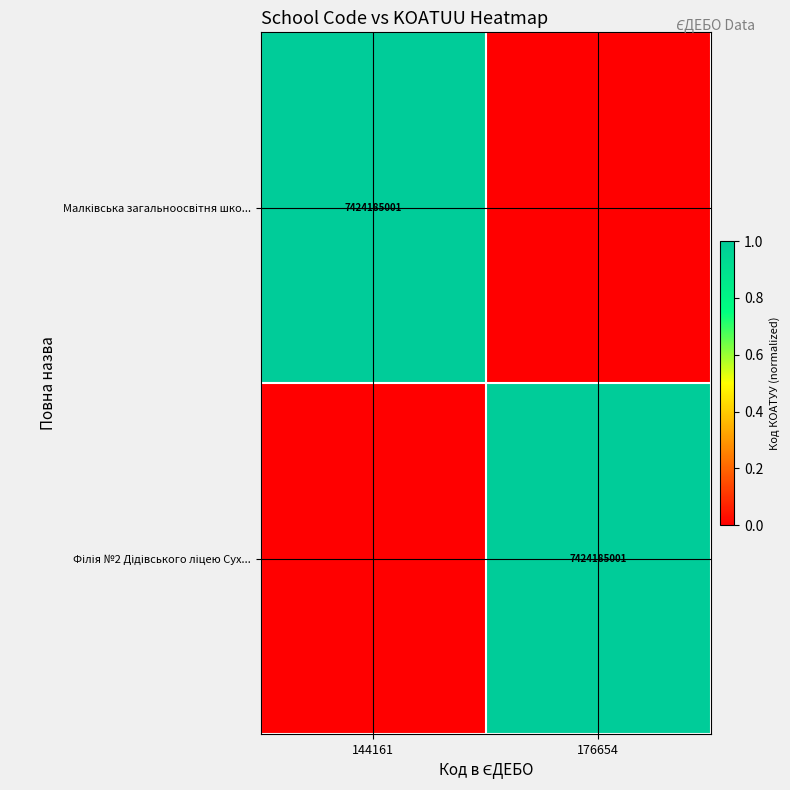

Count the Філія №2 Дідівського ліцею Сух... values in the range 0 to 1.

2